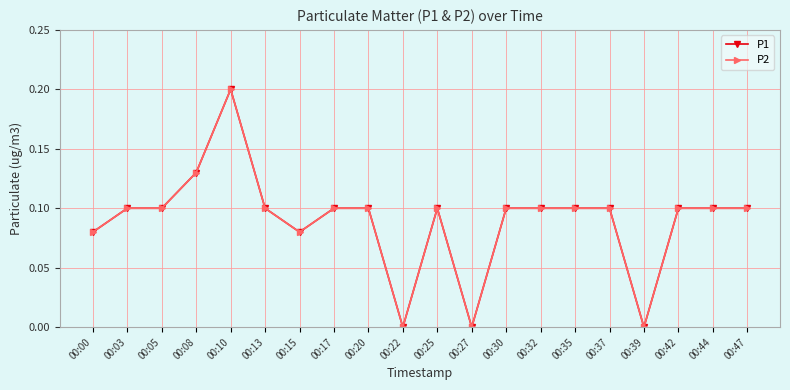

Where is the first local maximum for P1?

00:10